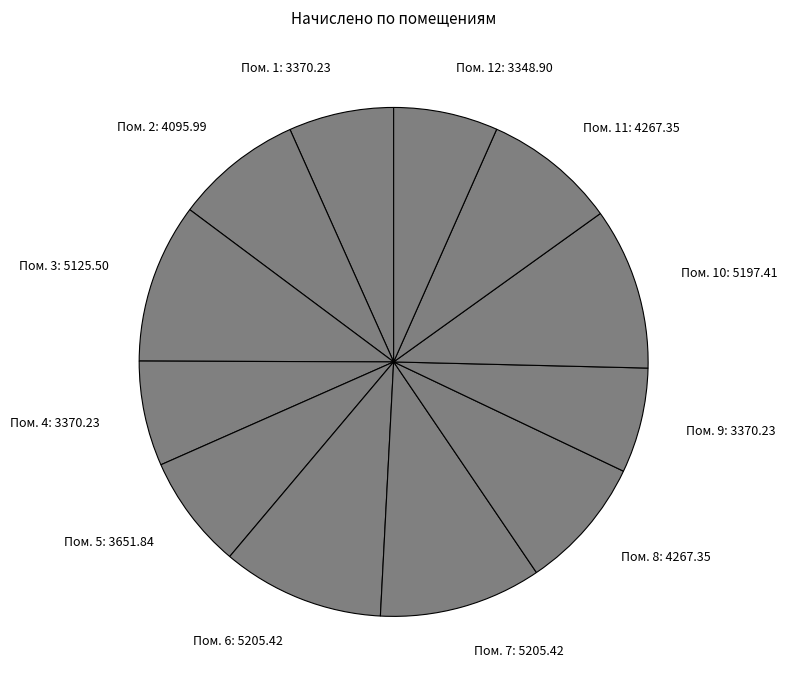

Do Пом. 7: 5205.42 and Пом. 5: 3651.84 together represent more than half of the pie?

No